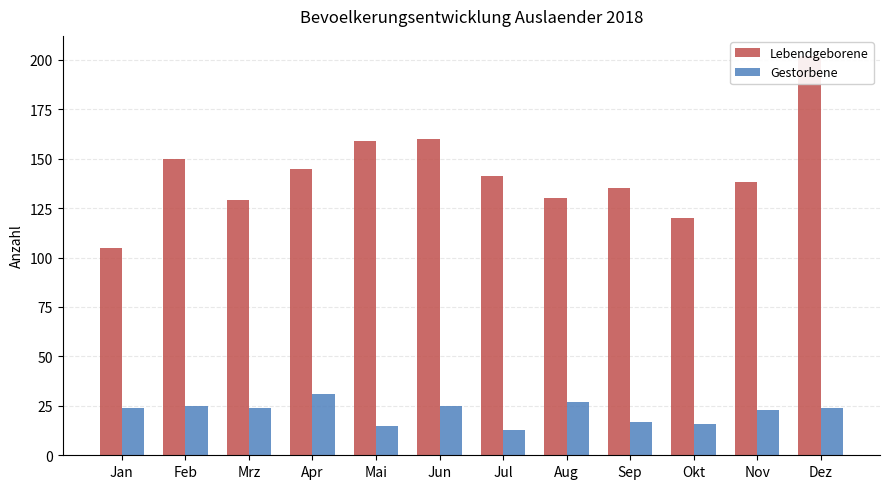

True or false: Gestorbene has a value of 40 at Feb.

False